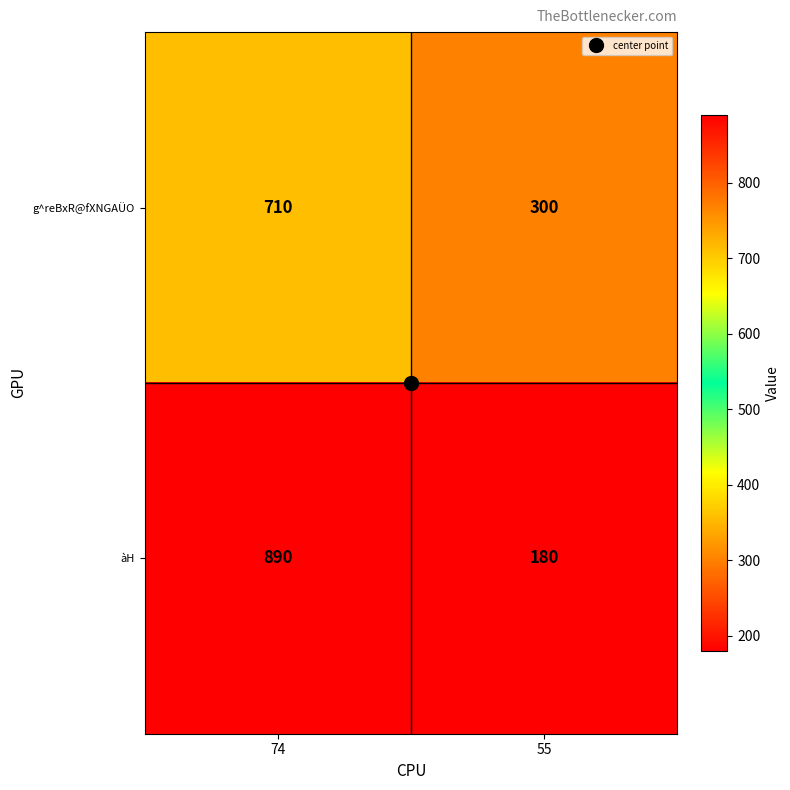

The value of àH at 74 is 190. True or false?

False